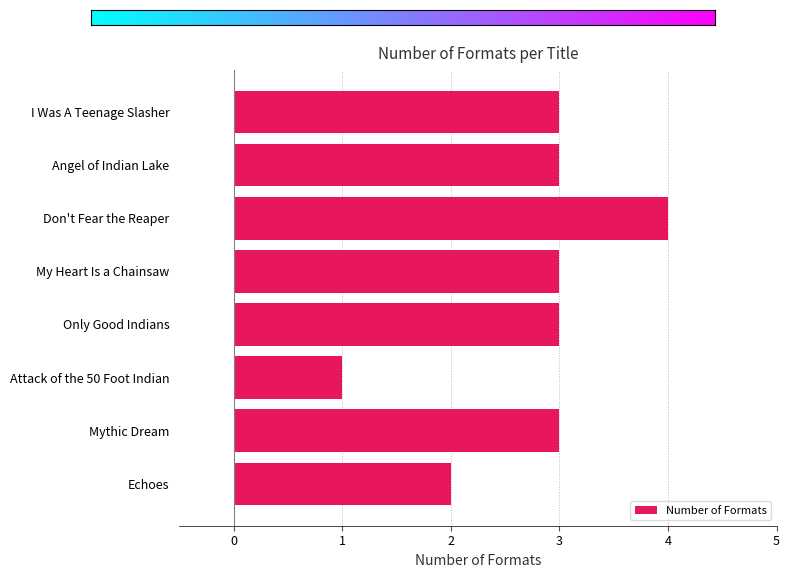

What is the value of the 6th bar from the top?

1